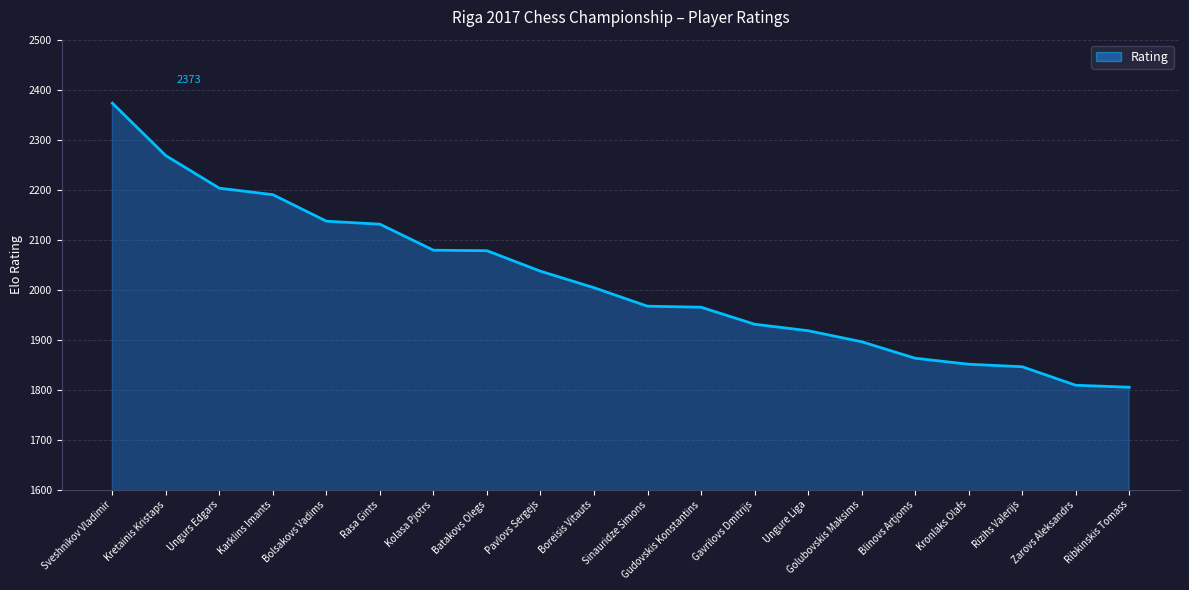

What is the smallest value displayed?

1805